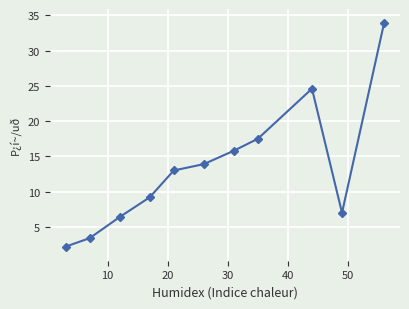

What is the difference between the maximum and minimum values?

31.7